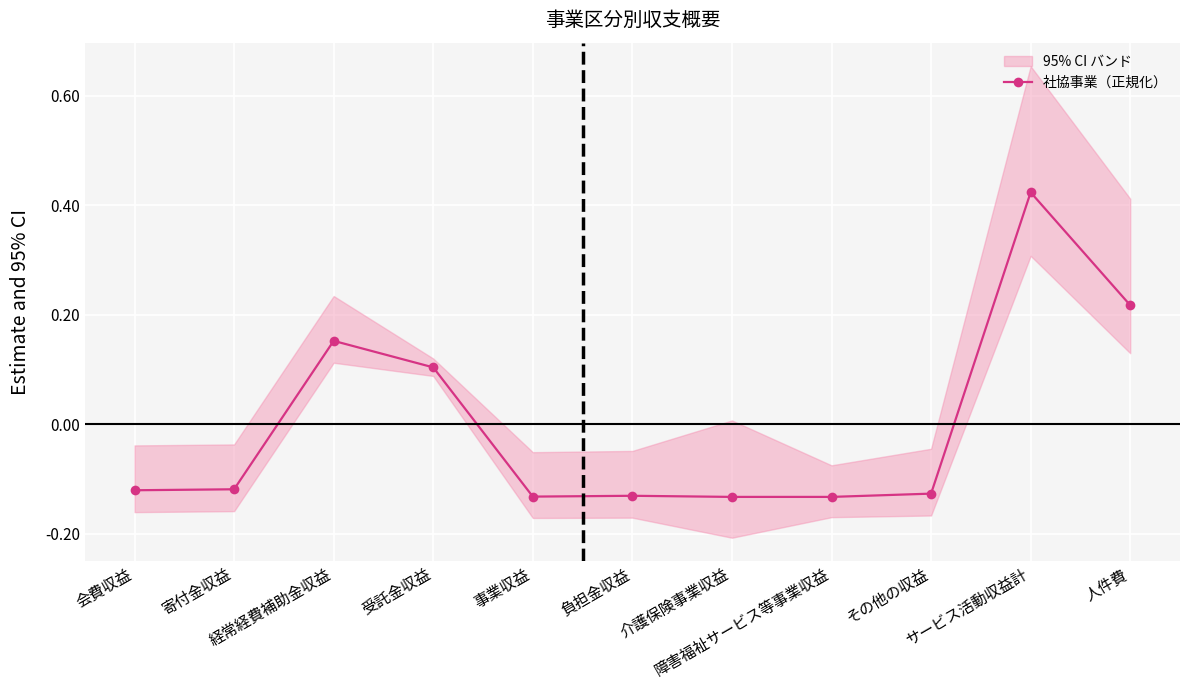

At which label does the data first exceed 0?

経常経費補助金収益